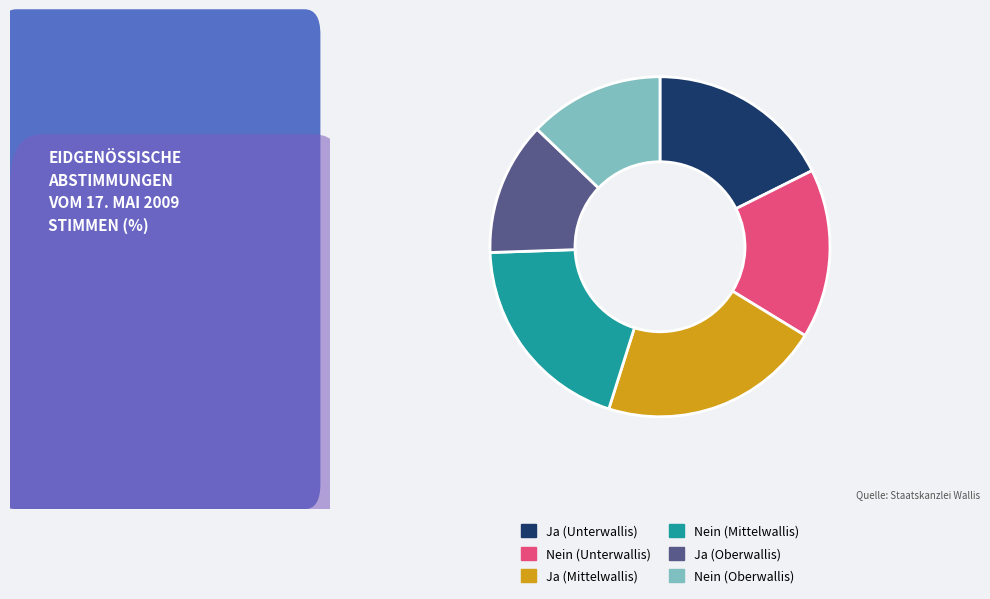

Between Ja (Unterwallis) and Ja (Oberwallis), which is larger?

Ja (Unterwallis)